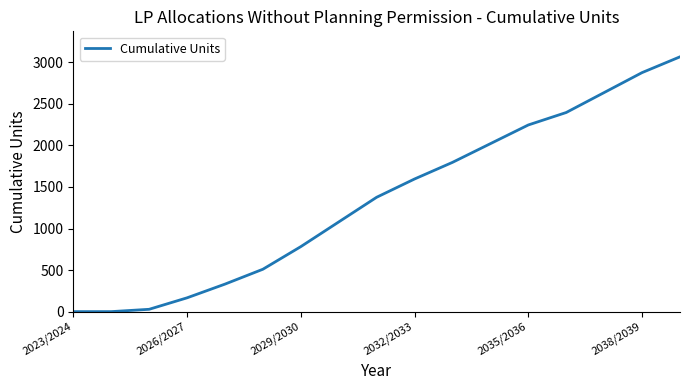

What is the difference between the maximum and minimum values?

3066